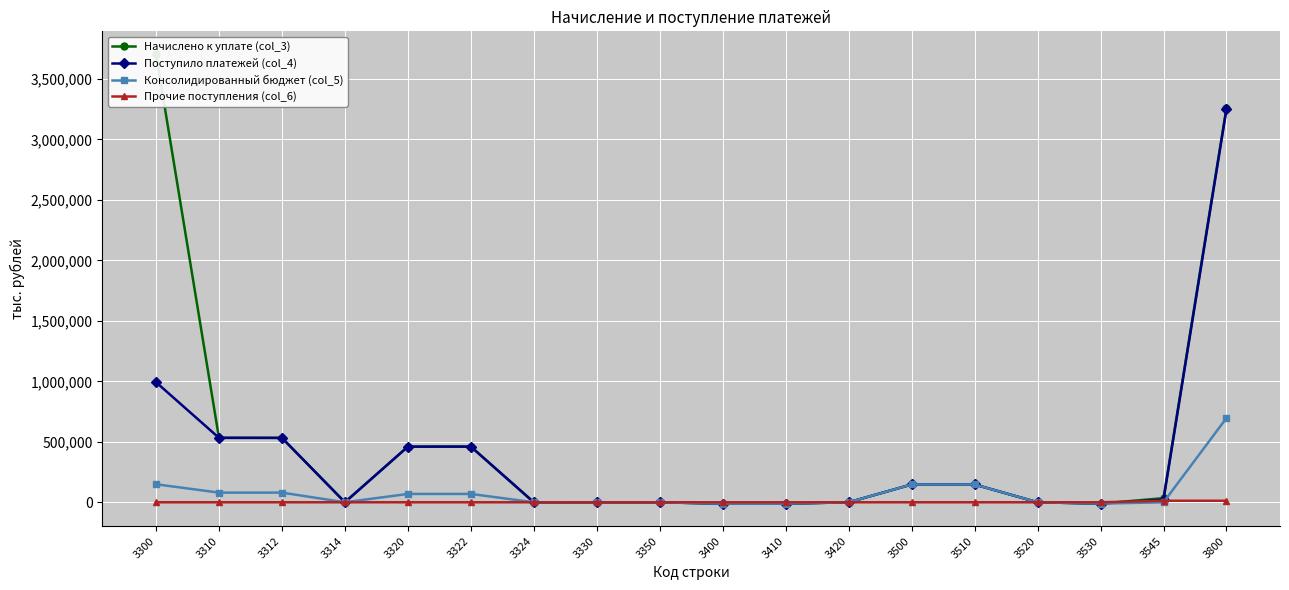

The Начислено к уплате (col_3) series shows -7960 at 3400. True or false?

False